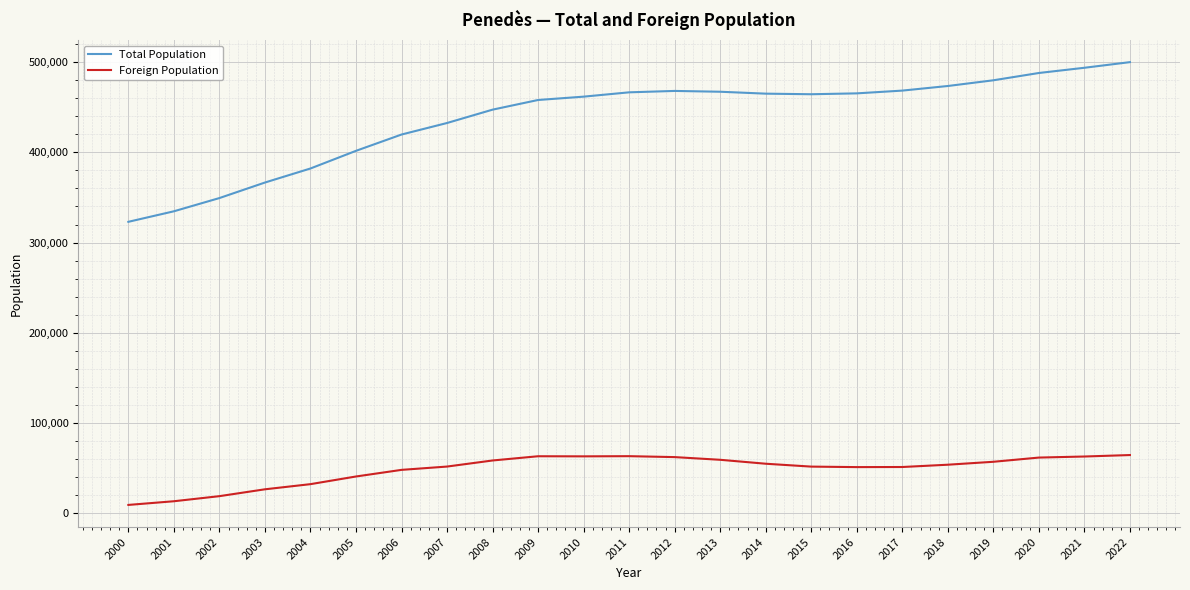

Which series has the widest spread of values?

Total Population